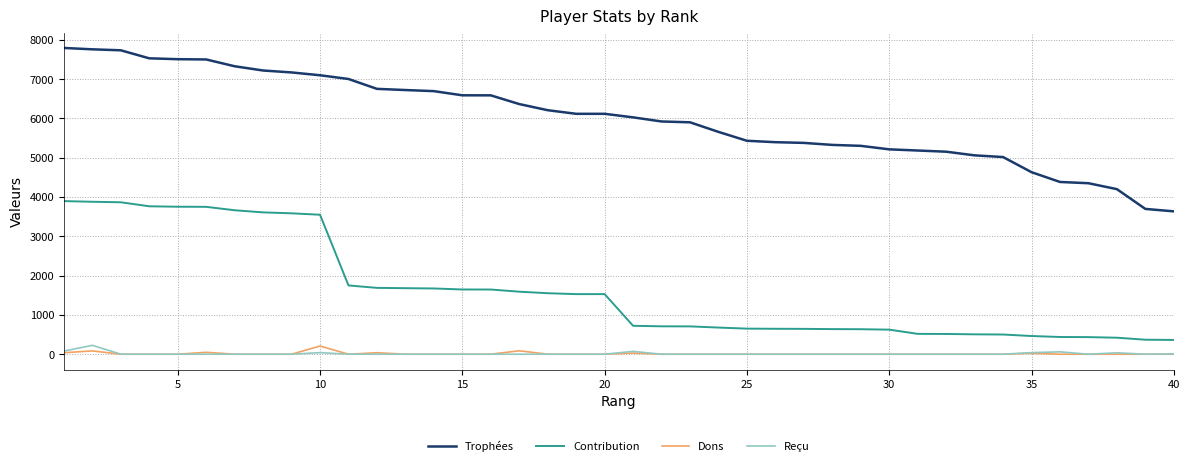

True or false: Dons and Trophées intersect in this chart.

False